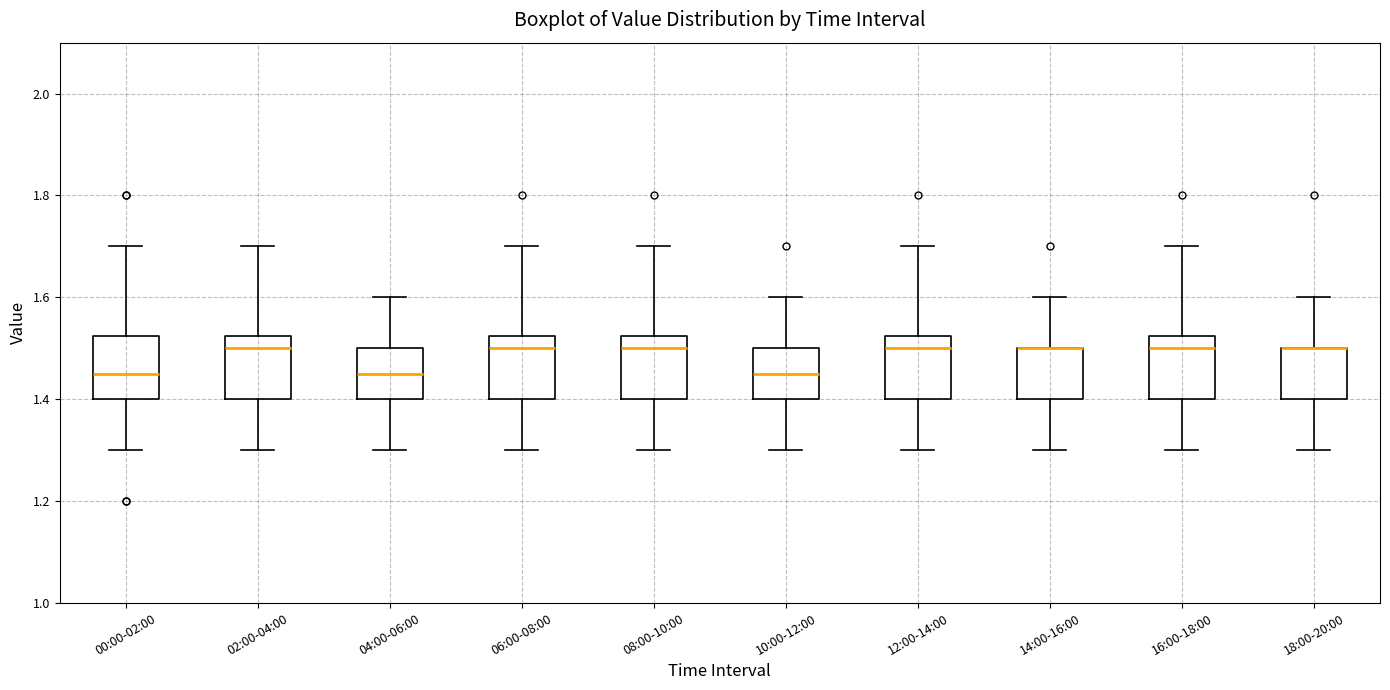

Where does the lower whisker of the box for 04:00-06:00 end on the y-axis? The values are not printed on the chart, so give them approximately, as read against the axis.

1.30